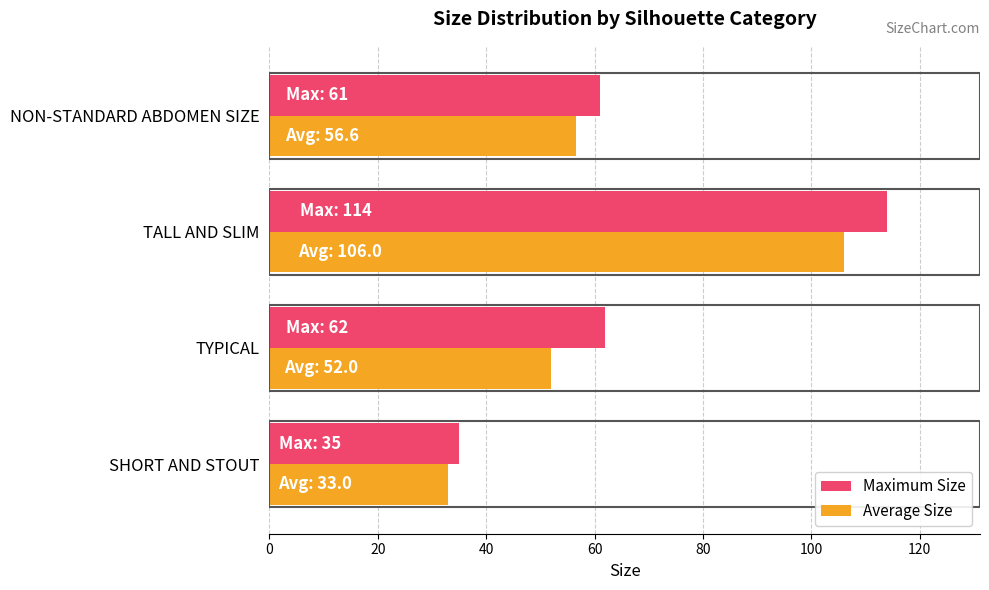

Which series has the largest range (max minus min)?

Maximum Size